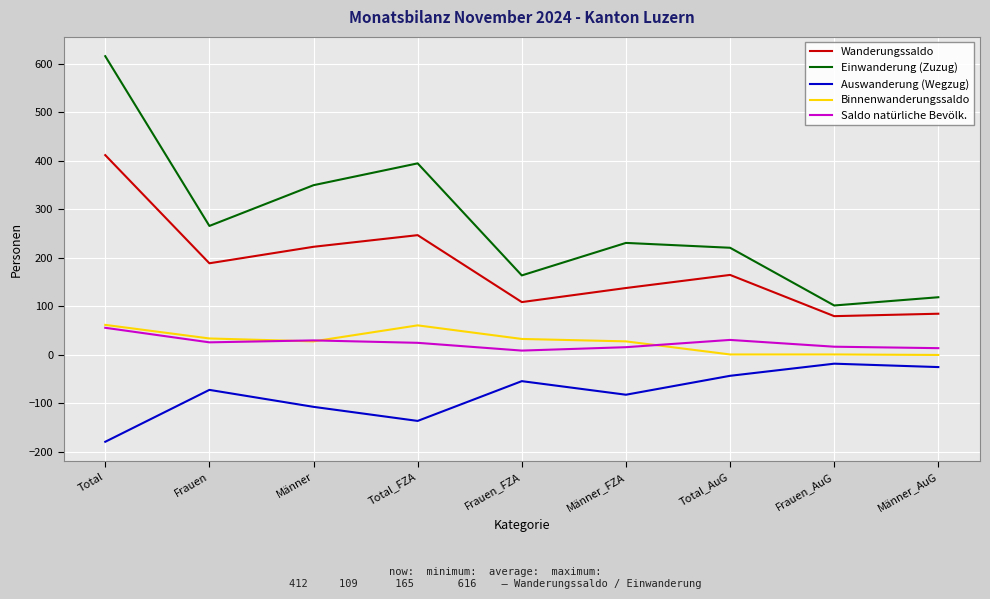

What is the minimum value shown in the chart?

-179